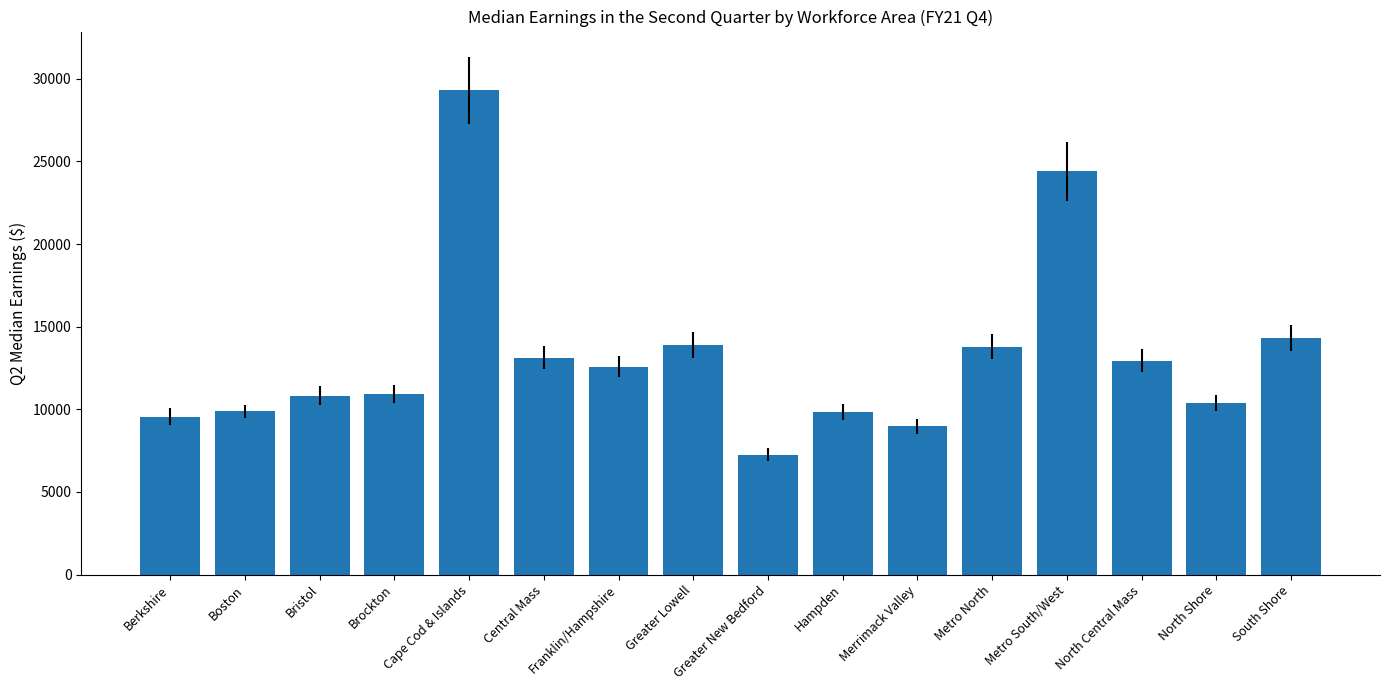

Which label corresponds to the smallest value in the chart?

Greater New Bedford